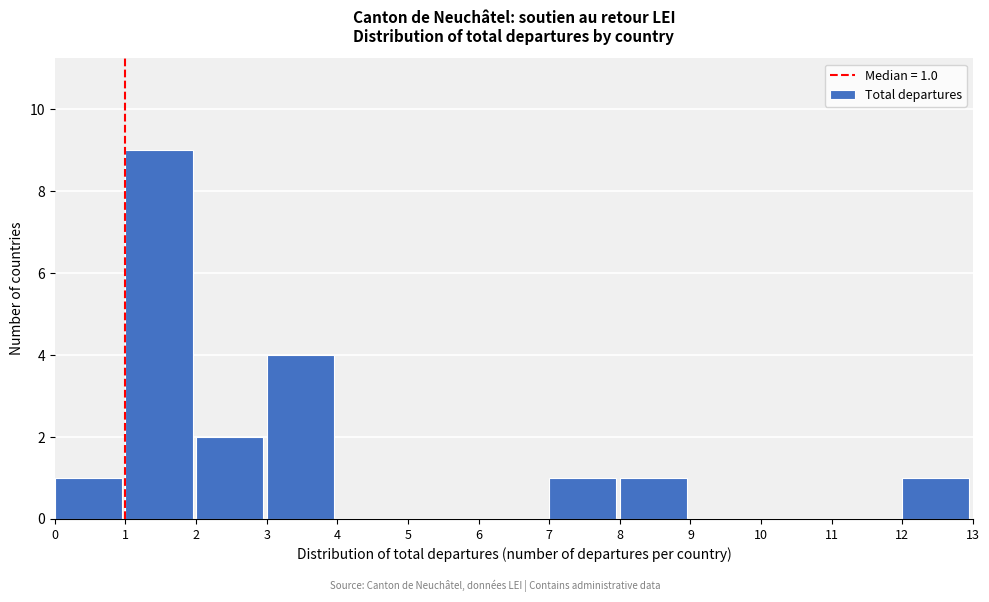

Which range on the x-axis has the tallest bar?

1 to 2